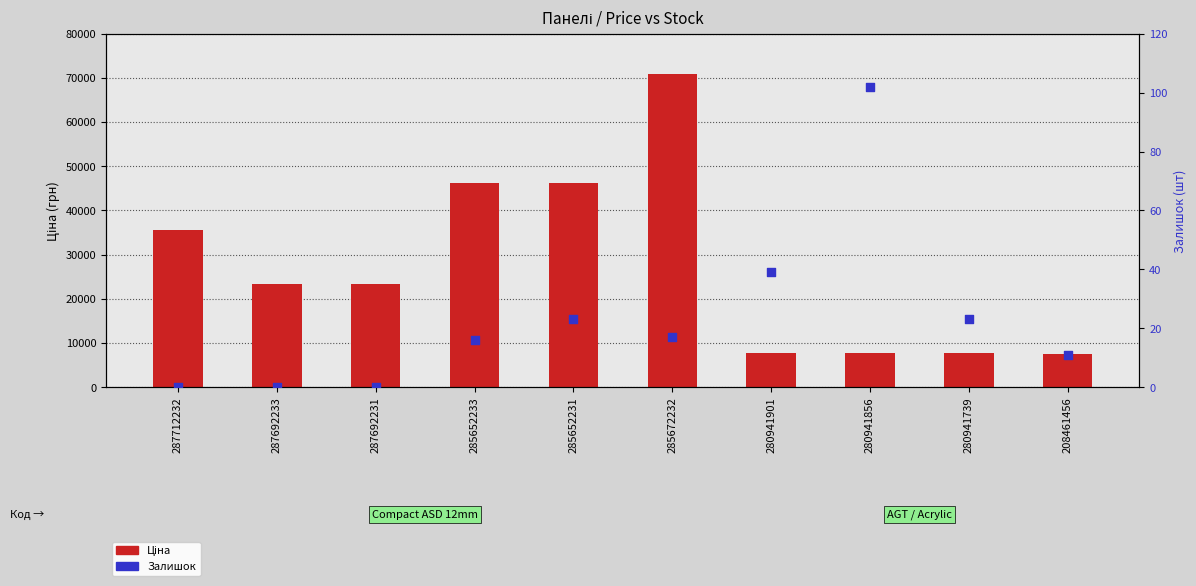

Which series has the largest Y range (max minus min)?

Ціна